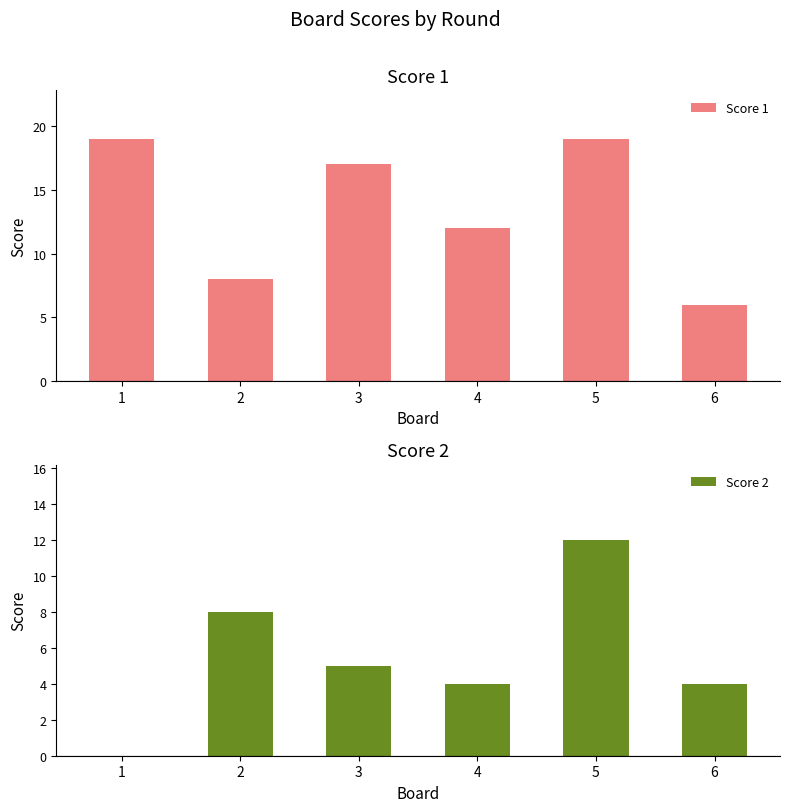

Rank the categories by Score 1 value from lowest to highest.

6, 2, 4, 3, 1, 5